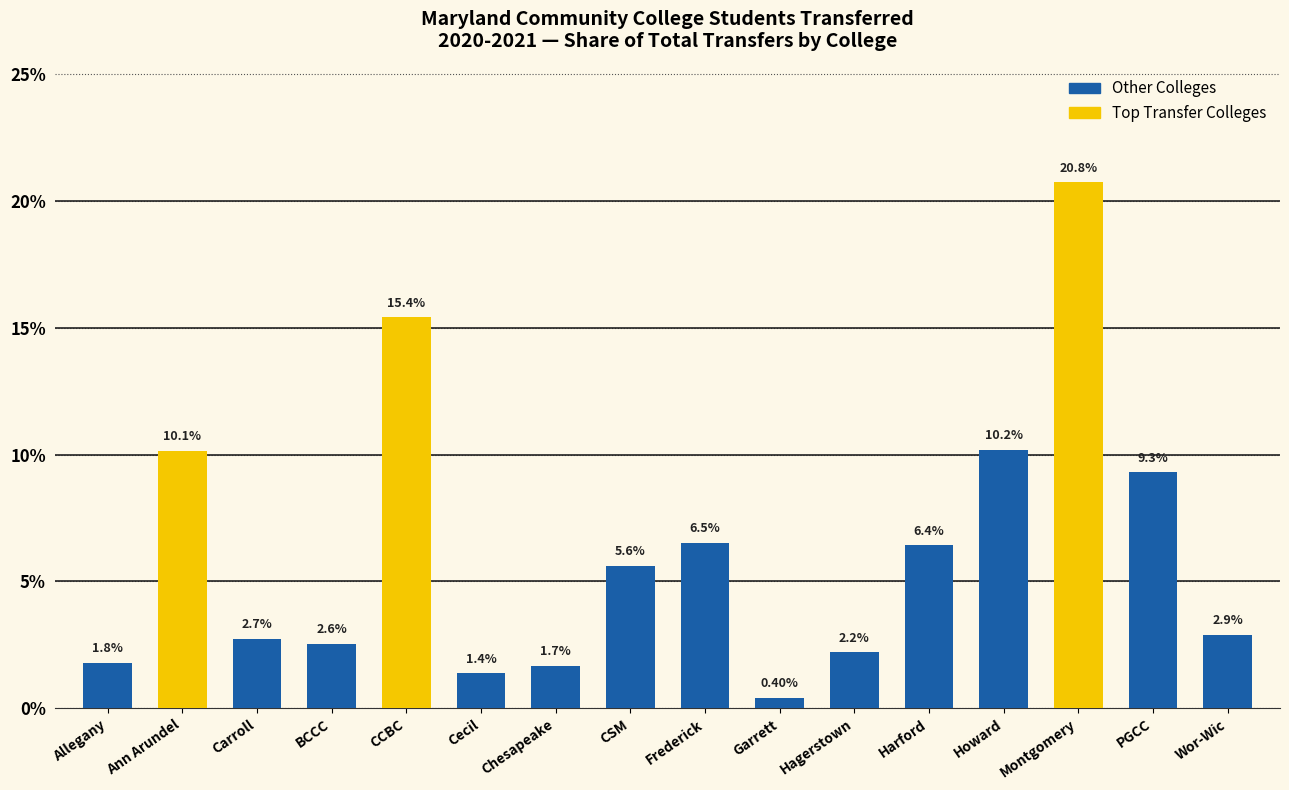

At which category does the chart reach its minimum across all series?

Garrett